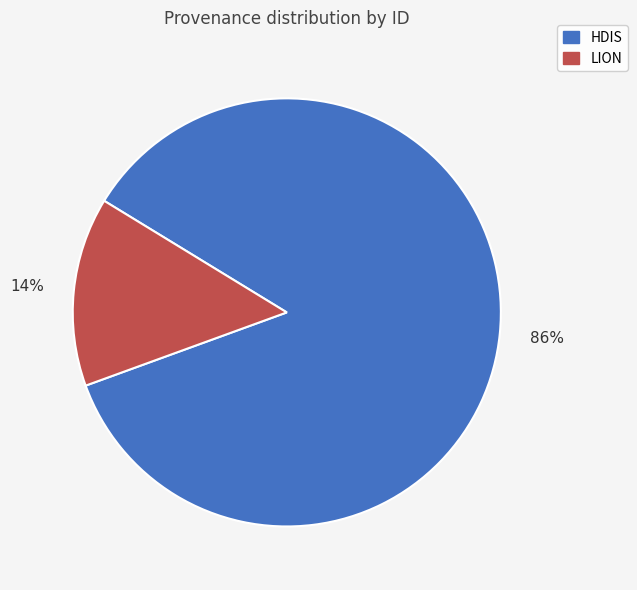

Is there a majority slice in this chart?

Yes